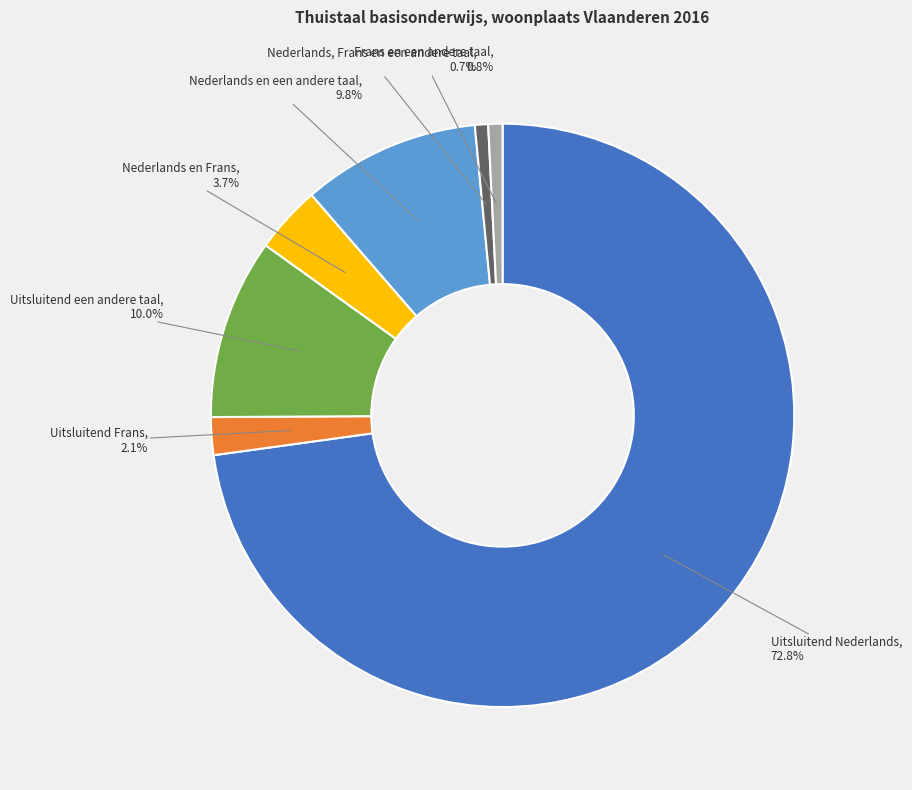

Count the number of slices in the pie.

7